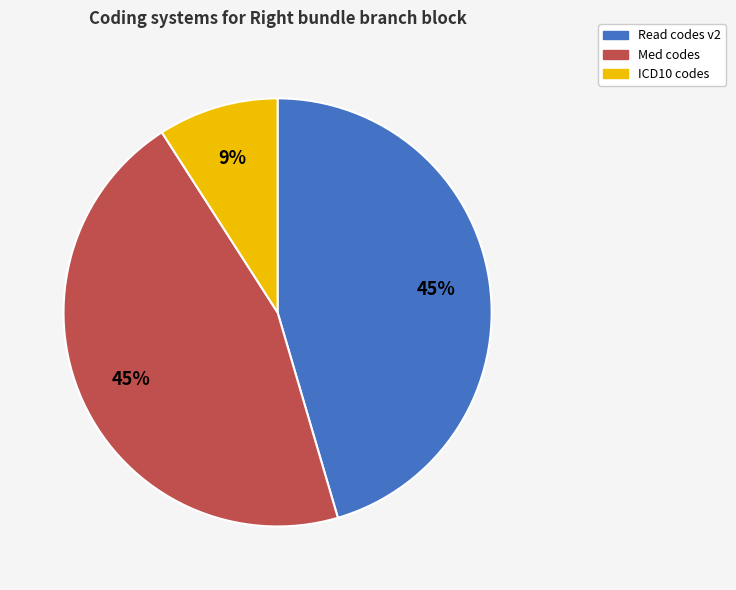

To the nearest percent, what is the average slice percentage?

33%